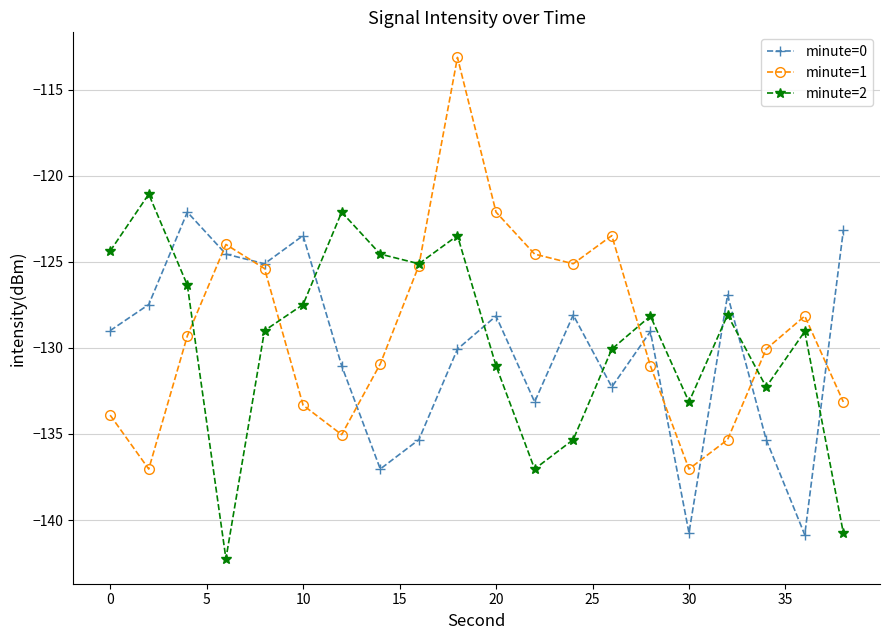

What is the greatest value displayed?

-113.1